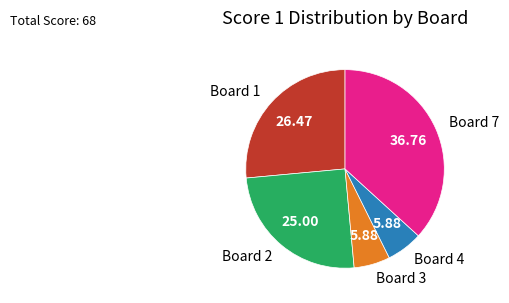

Which has a higher value, Board 3 or Board 1?

Board 1